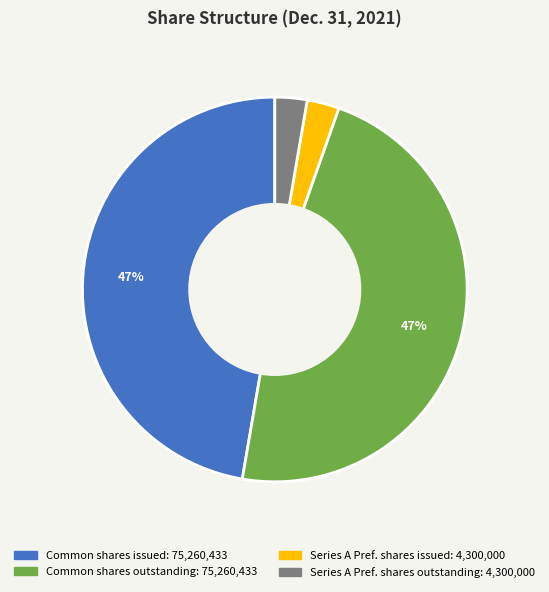

Does any single category account for the majority?

No